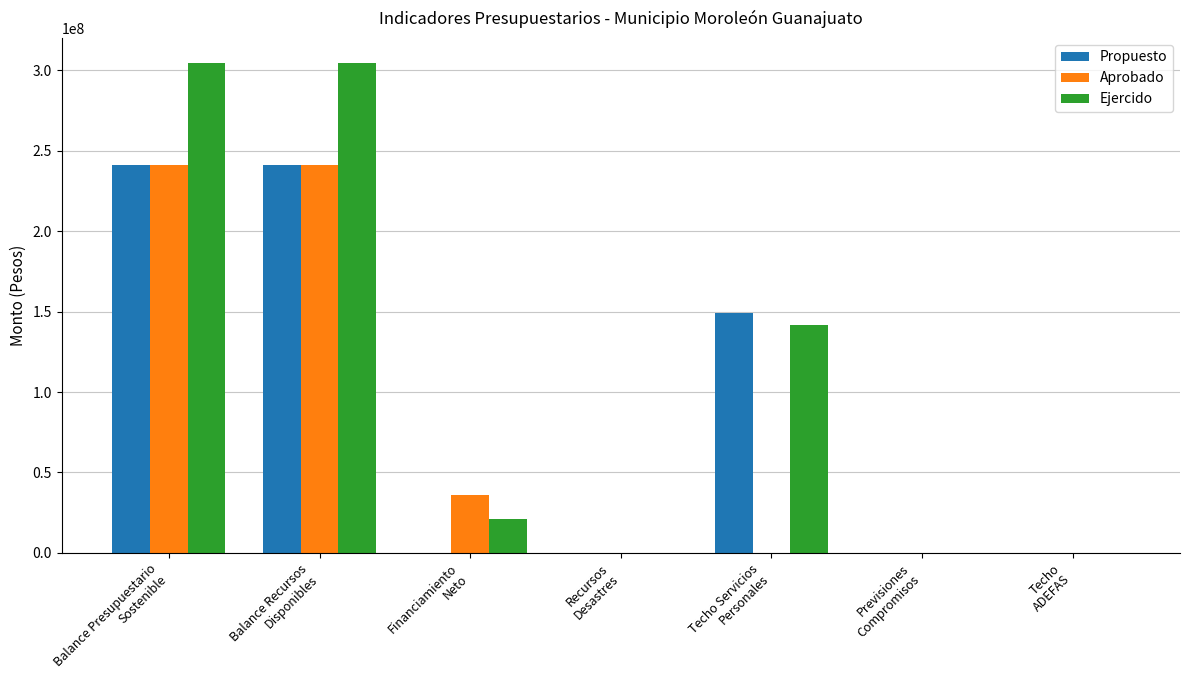

Does the chart contain stacked bars?

No